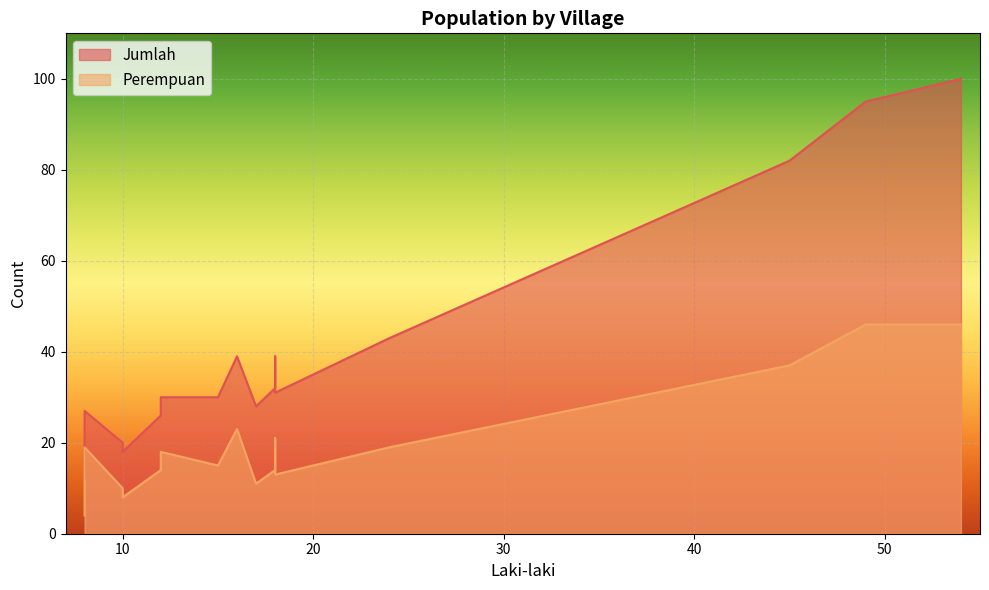

Reading left to right, list all the values displayed in this chart.

Jumlah: 31	28	12	39	32	43	30	100	95	39	20	82	26	30	27	39	18
Perempuan: 13	11	4	23	14	19	18	46	46	23	10	37	14	15	19	21	8